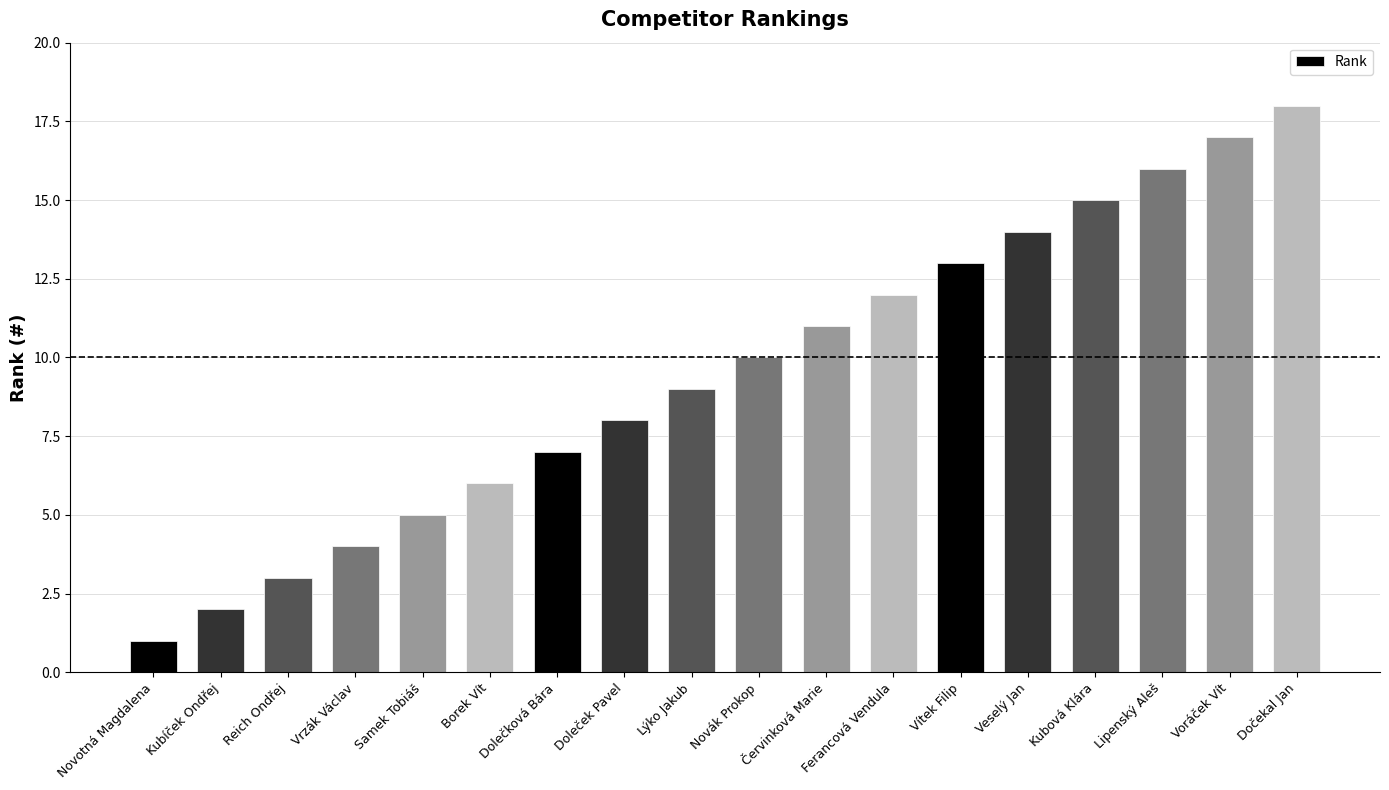

What is the smallest value displayed?

1